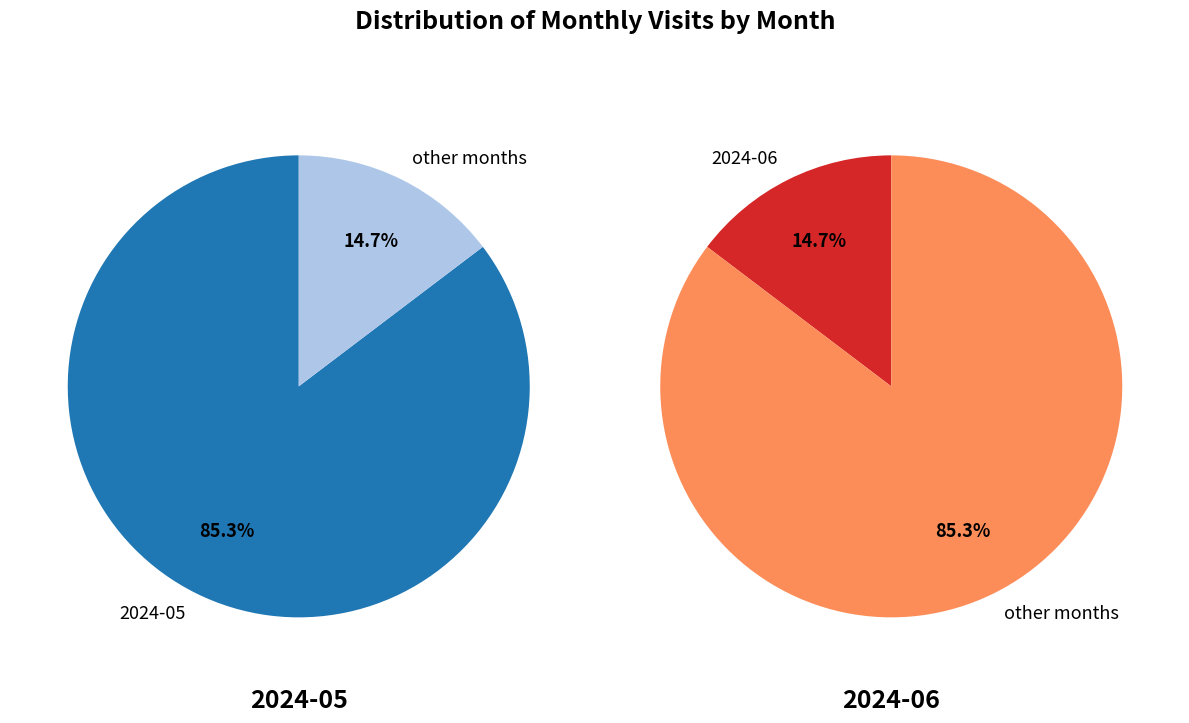

To the nearest percent, what is the average slice percentage?

50%